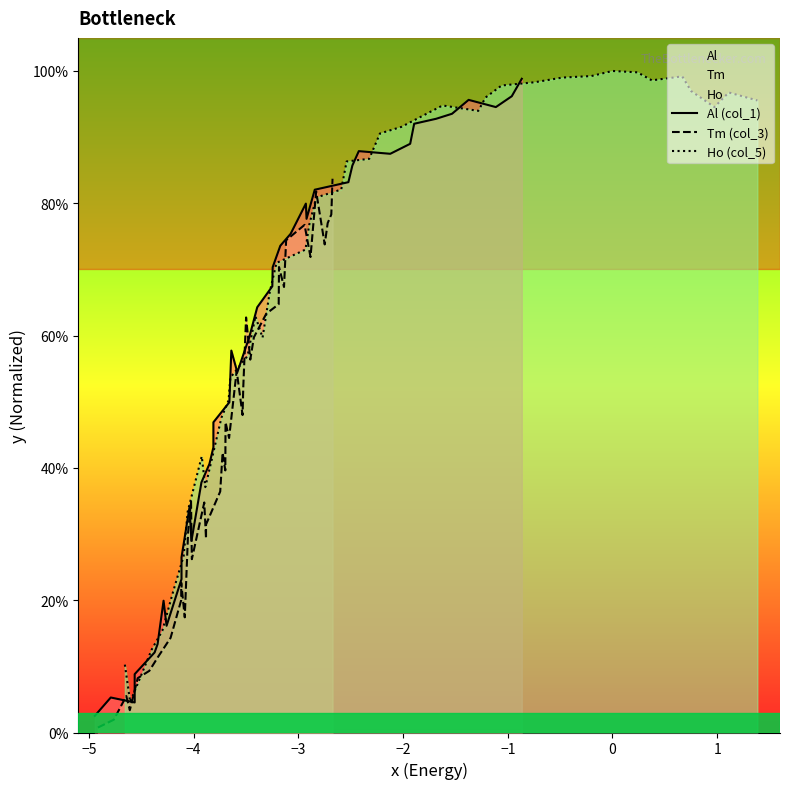

Is it true that Tm (col_3) equals 0.4 at 9?

False